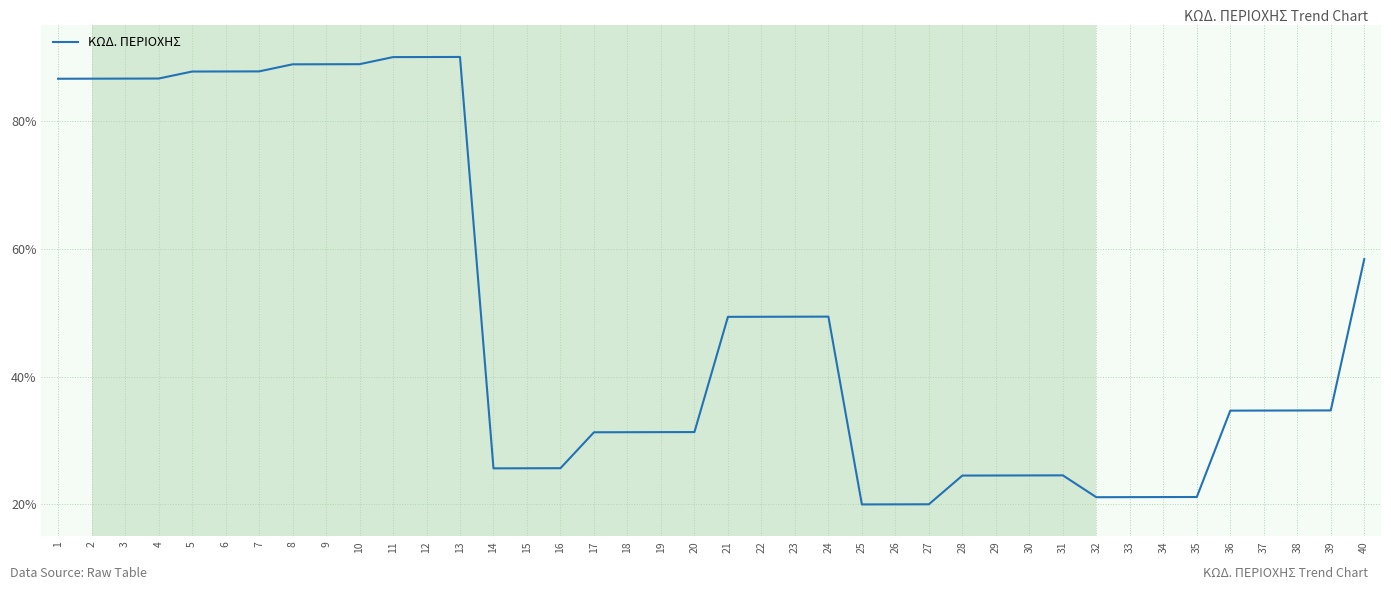

What is the change in value from 7 to 14?

-62.1